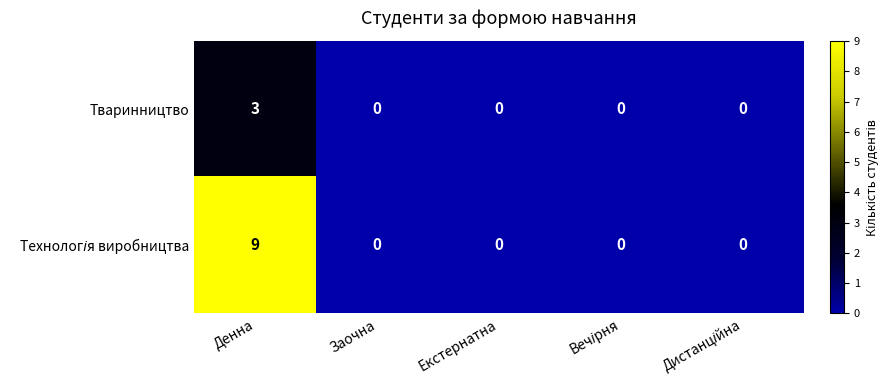

What is the greatest value displayed?

9